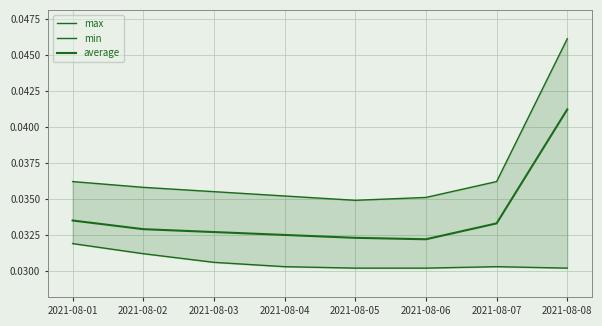

Between 2021-08-05 and 2021-08-08, which is larger?

2021-08-08